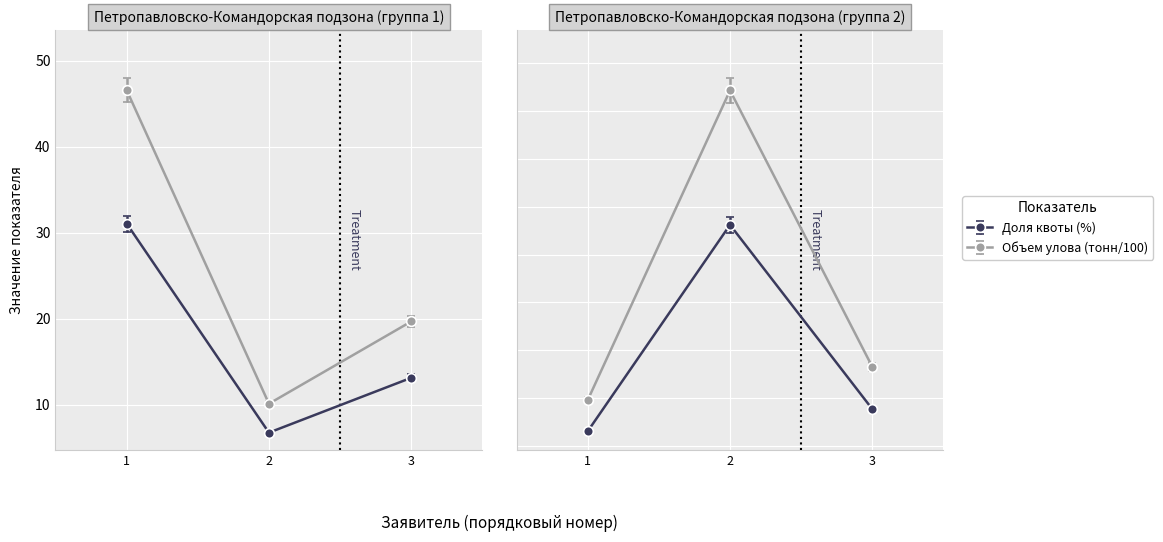

How many lines are shown in the chart?

2